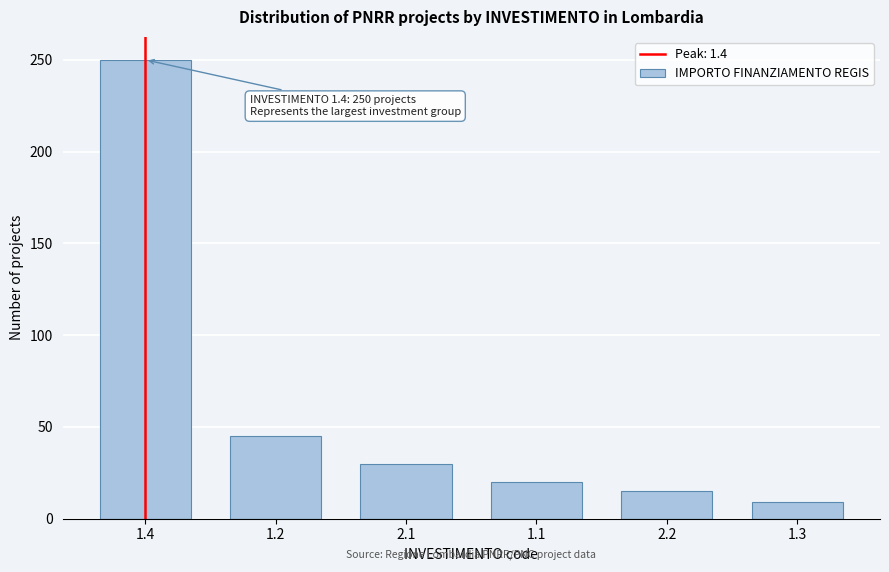

Reading left to right, transcribe all the data shown in this chart.

1.4=250	1.2=45	2.1=30	1.1=20	2.2=15	1.3=9